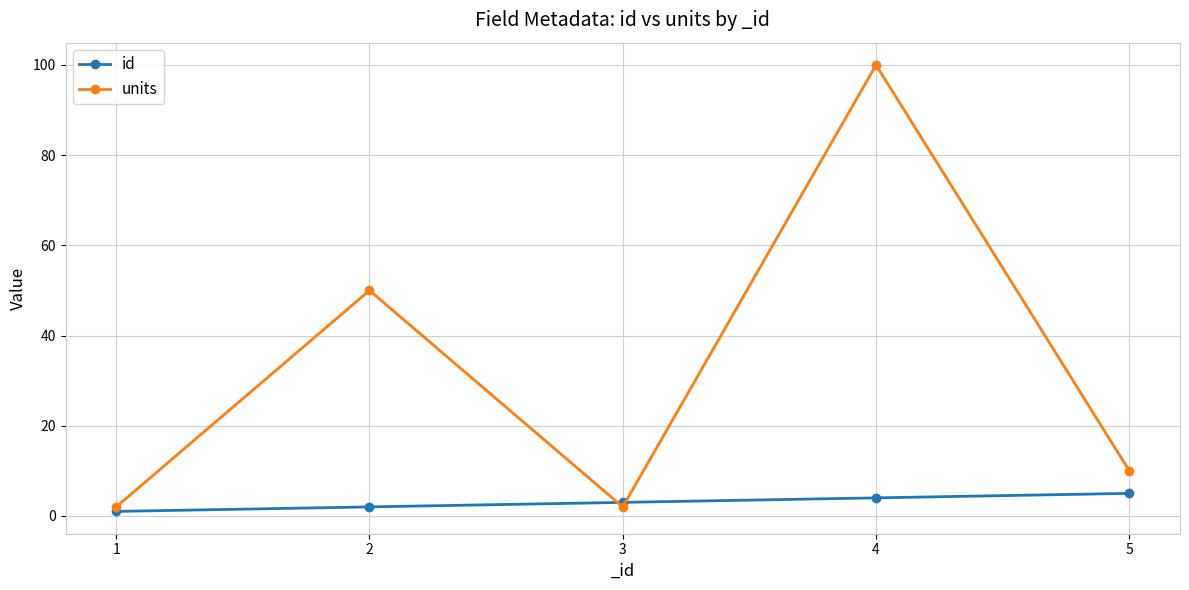

Between 4 and 5, which series saw the biggest shift?

units